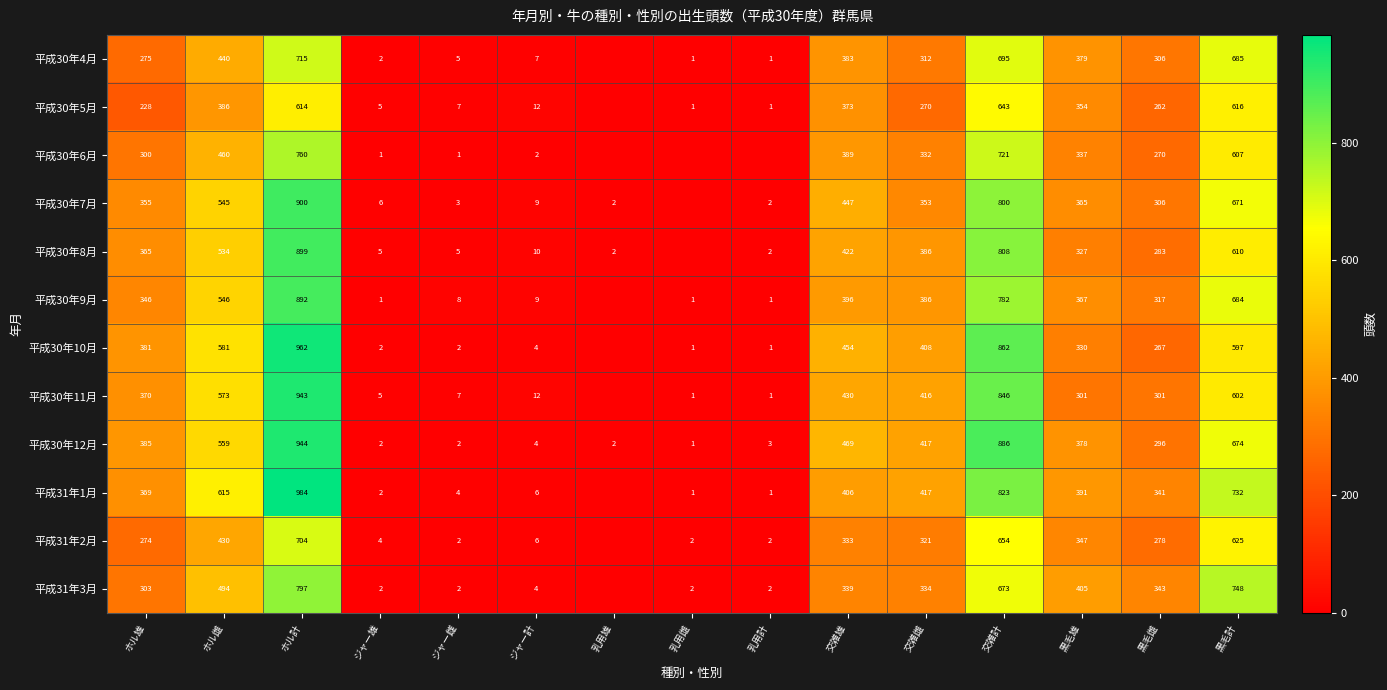

What is the spread (max minus min) of values at 交雑雌?

147